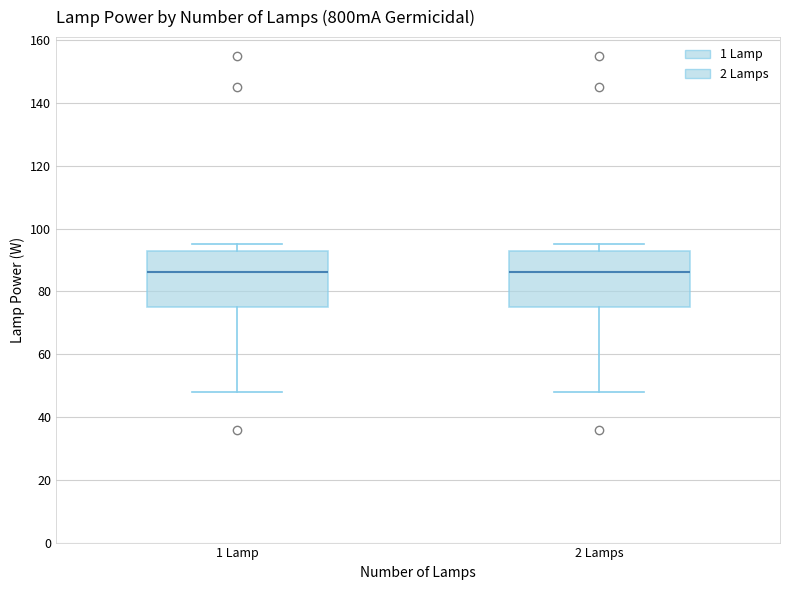

Where does the lower whisker of the box for 1 Lamp end on the y-axis? The values are not printed on the chart, so give them approximately, as read against the axis.

48